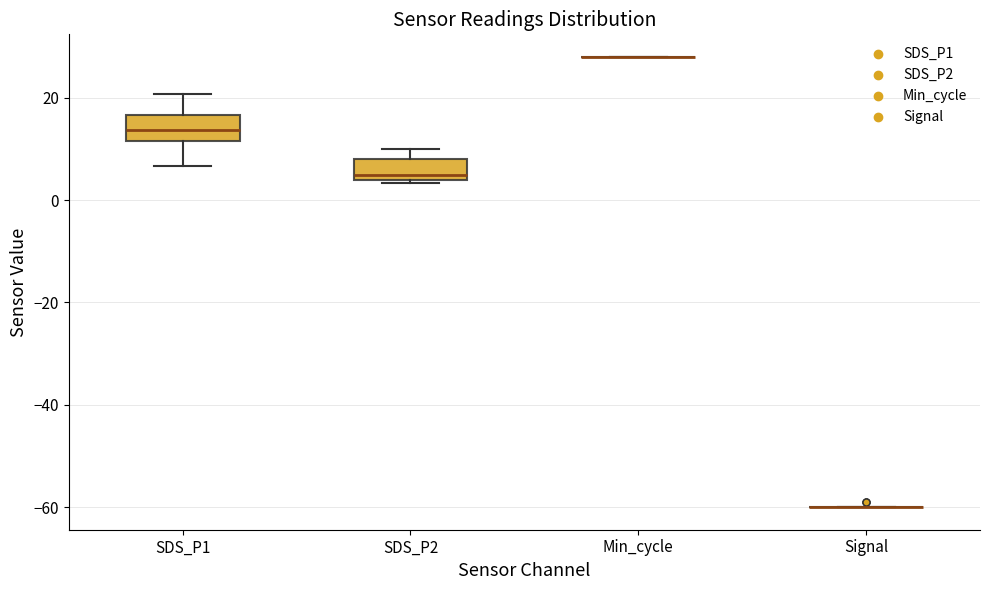

Where is the lower edge of the box for SDS_P1 on the y-axis? The values are not printed on the chart, so give them approximately, as read against the axis.

12